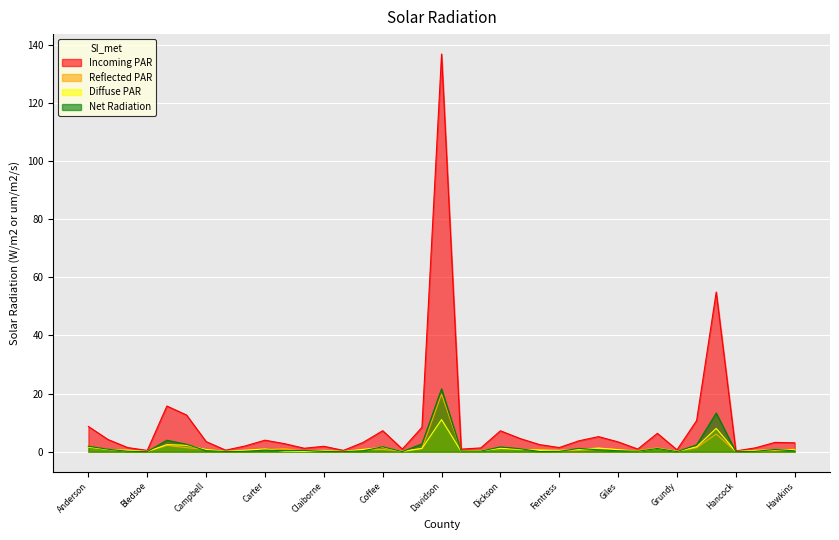

Where is the first local maximum for Net Radiation?

Blount